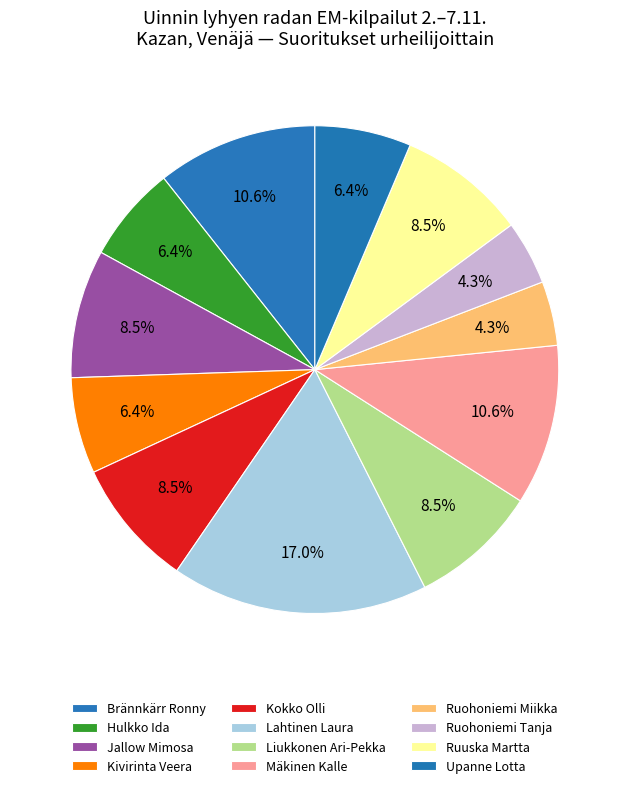

Which category has the biggest portion of the pie?

Lahtinen Laura